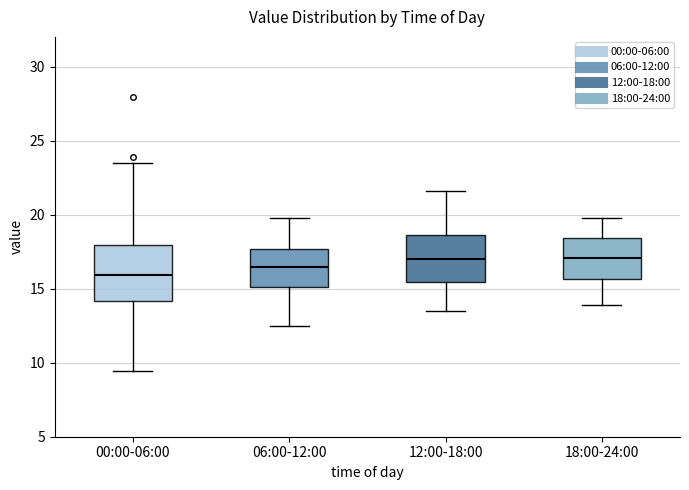

Reading left to right, transcribe this box plot: for each box, give where its median line is, the range the box spans, and where its two whiskers end, as read against the y-axis. The values are not printed on the chart, so give them approximately, as read against the axis.

00:00-06:00: median 16.0, box 14.0 to 18.0, whiskers 9.5 to 23.5
06:00-12:00: median 16.5, box 15.0 to 17.5, whiskers 12.5 to 20.0
12:00-18:00: median 17.0, box 15.5 to 18.5, whiskers 13.5 to 21.5
18:00-24:00: median 17.0, box 15.5 to 18.5, whiskers 14.0 to 20.0